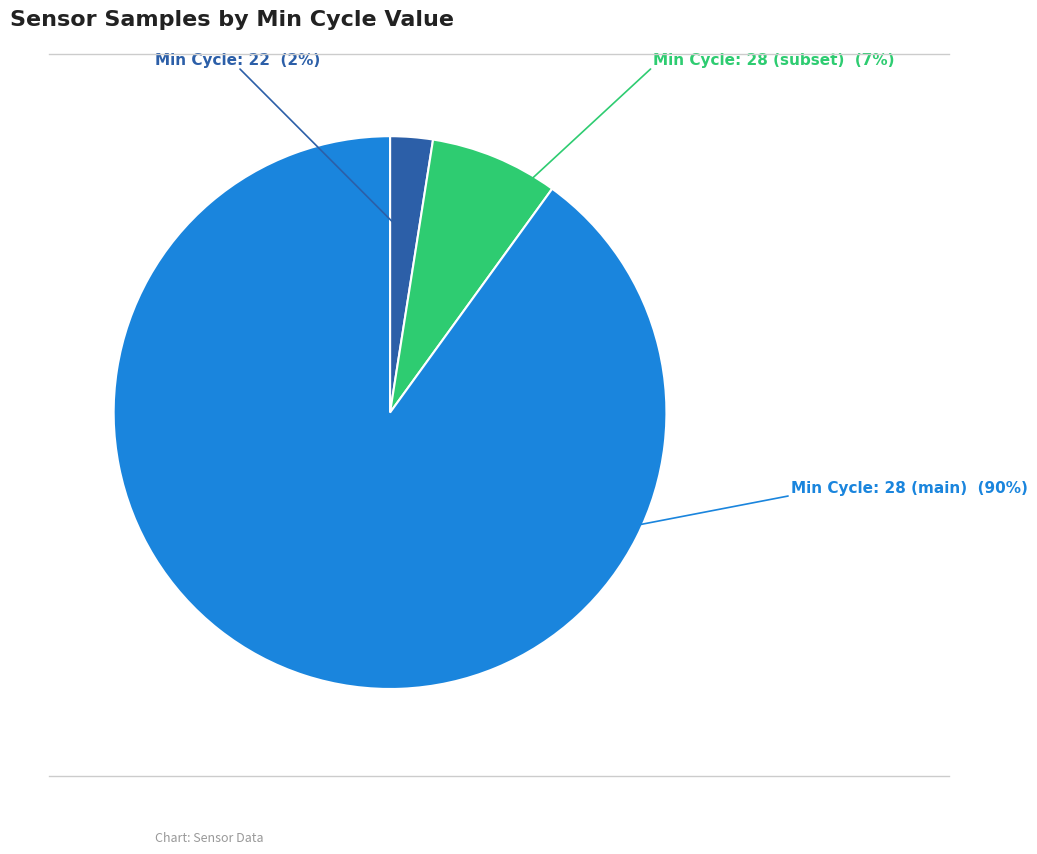

Does any single category account for the majority?

Yes